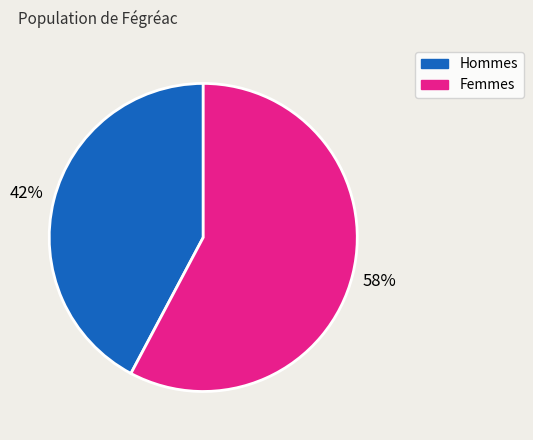

To the nearest percent, what is the difference between the largest and smallest slice percentages?

16%